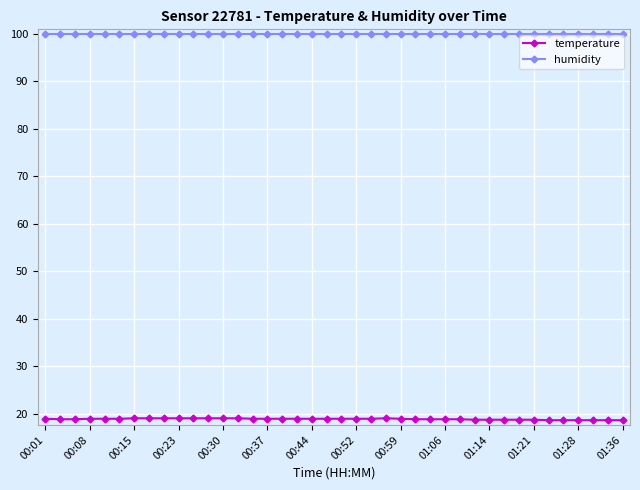

What is the minimum value for temperature?

18.6